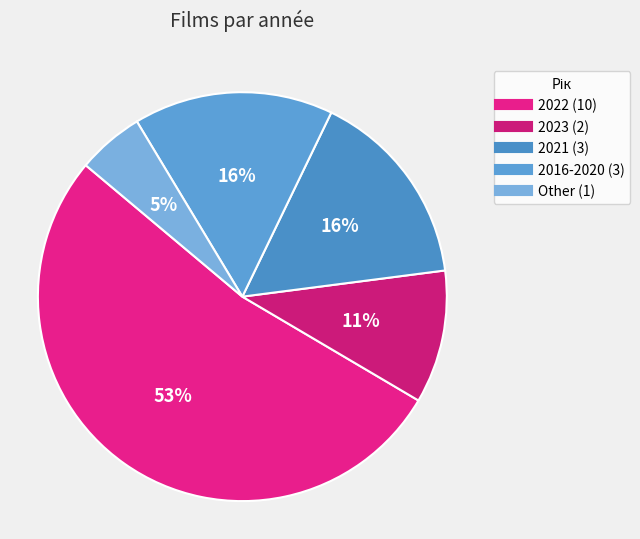

Count the number of slices in the pie.

5